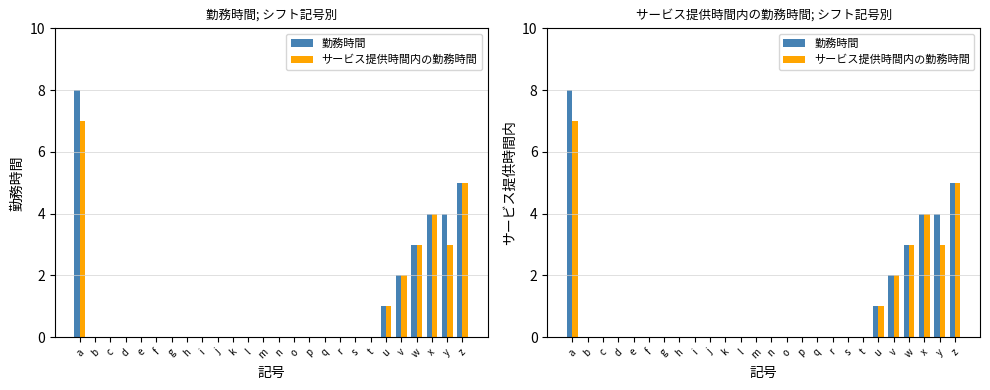

What is the difference between the maximum and minimum values in the サービス提供時間内の勤務時間 series?

7